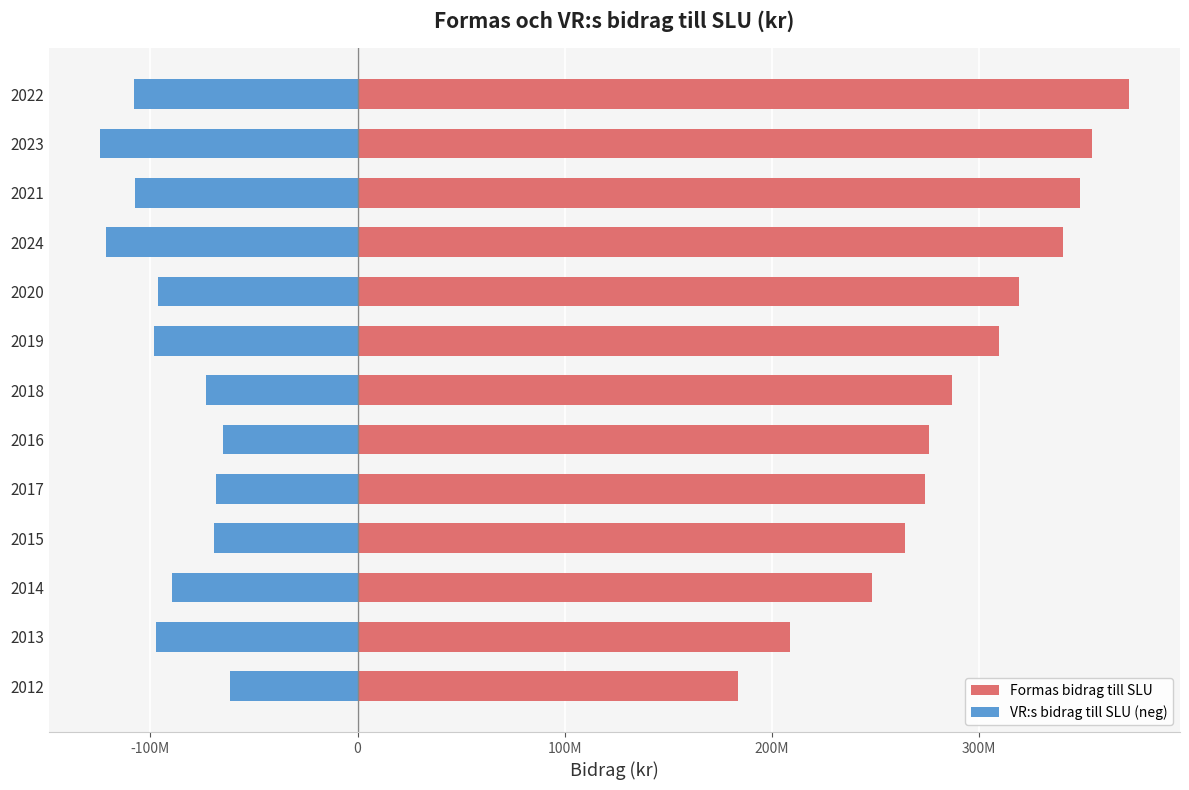

How many bars are there in total?

26